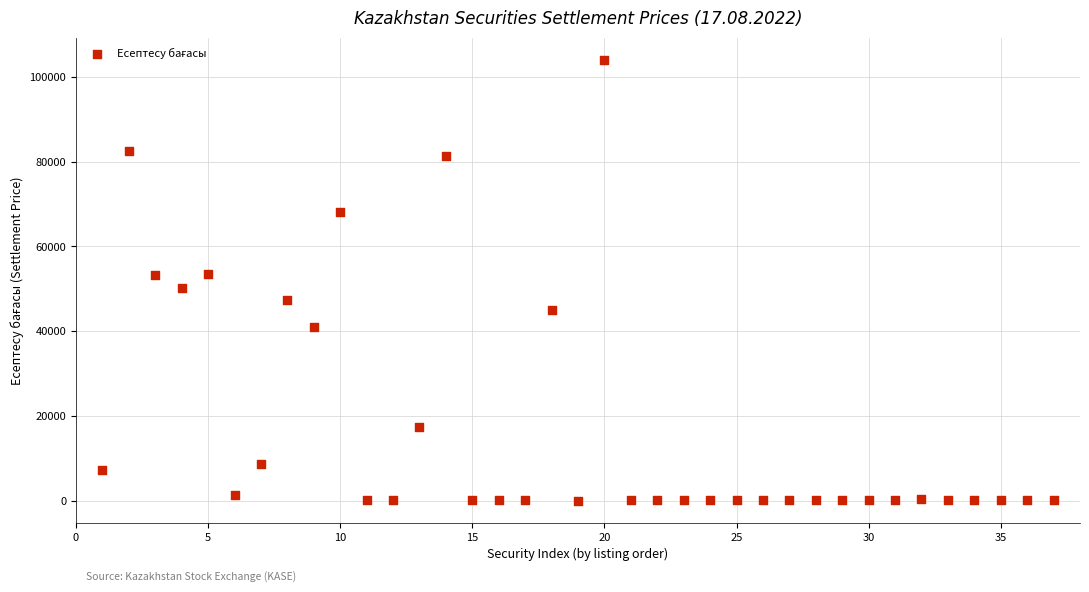

What is the range of Y values (max minus min)?

104083.4